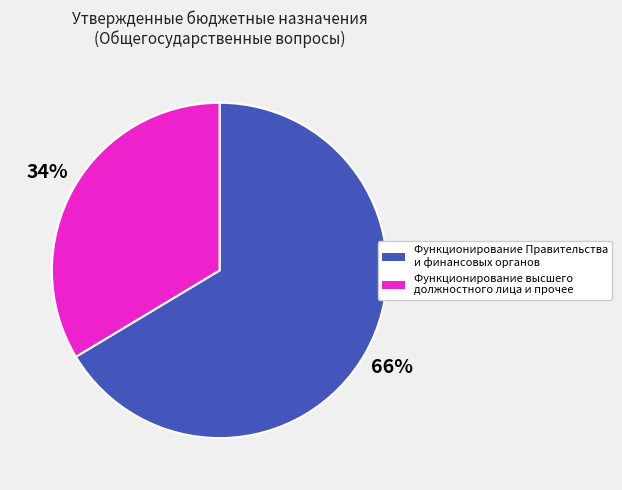

Count the number of slices in the pie.

2